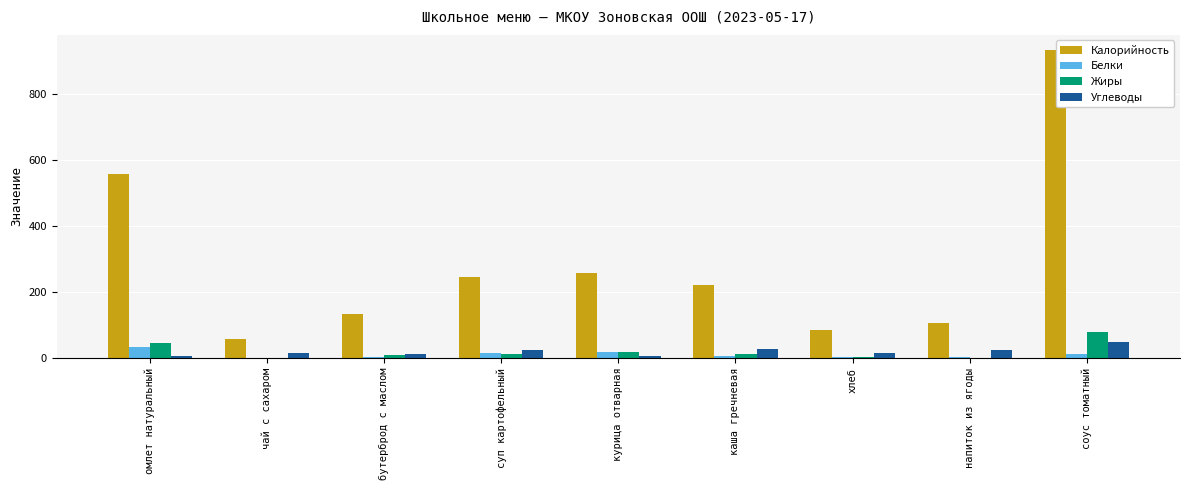

At which label does Белки first exceed 6?

омлет натуральный